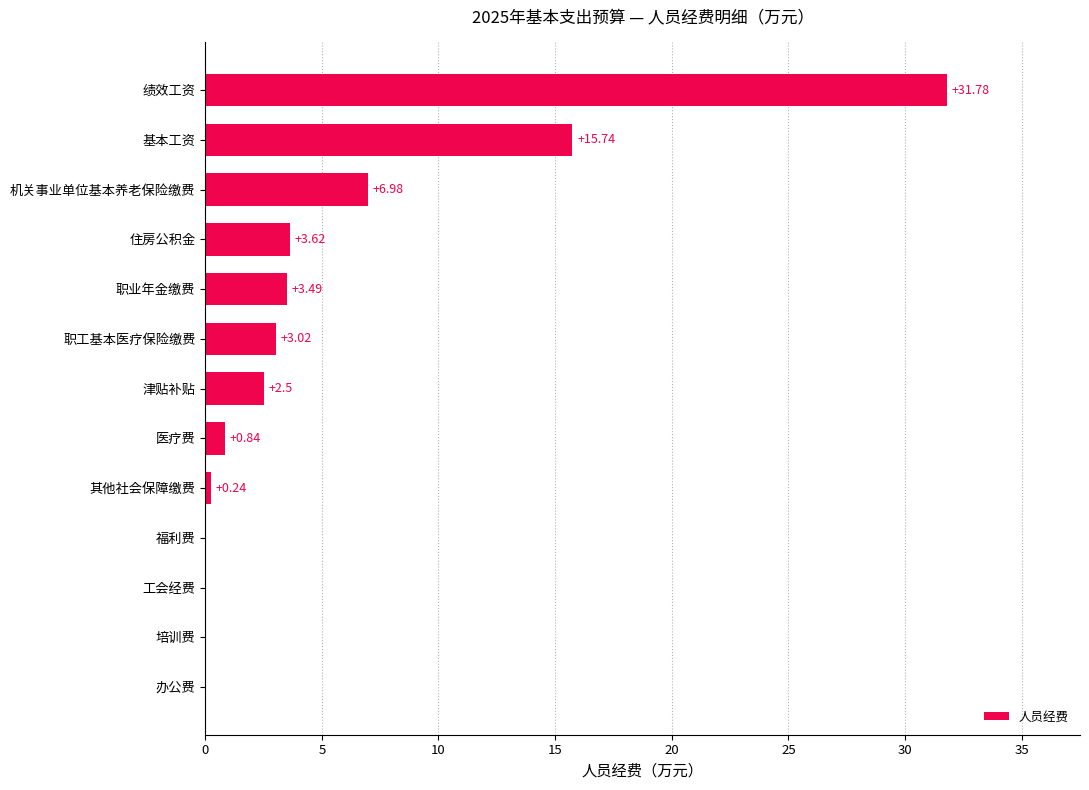

What is the change in value from 医疗费 to 机关事业单位基本养老保险缴费?

+6.1